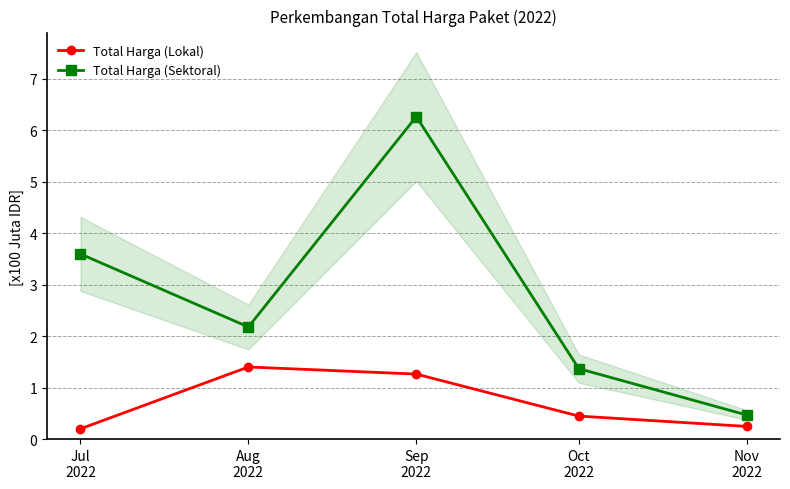

True or false: Total Harga (Lokal) and Total Harga (Sektoral) cross at least once.

False